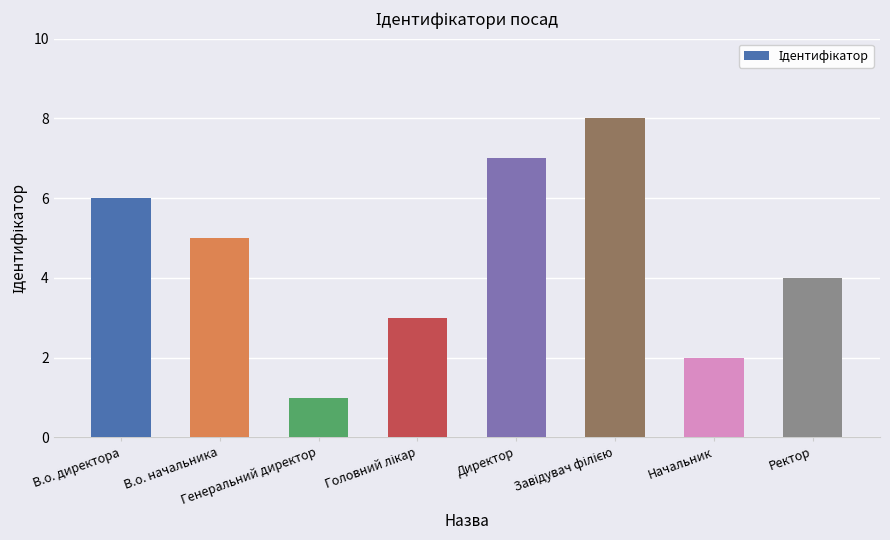

What is the difference between the second highest and second lowest values?

5